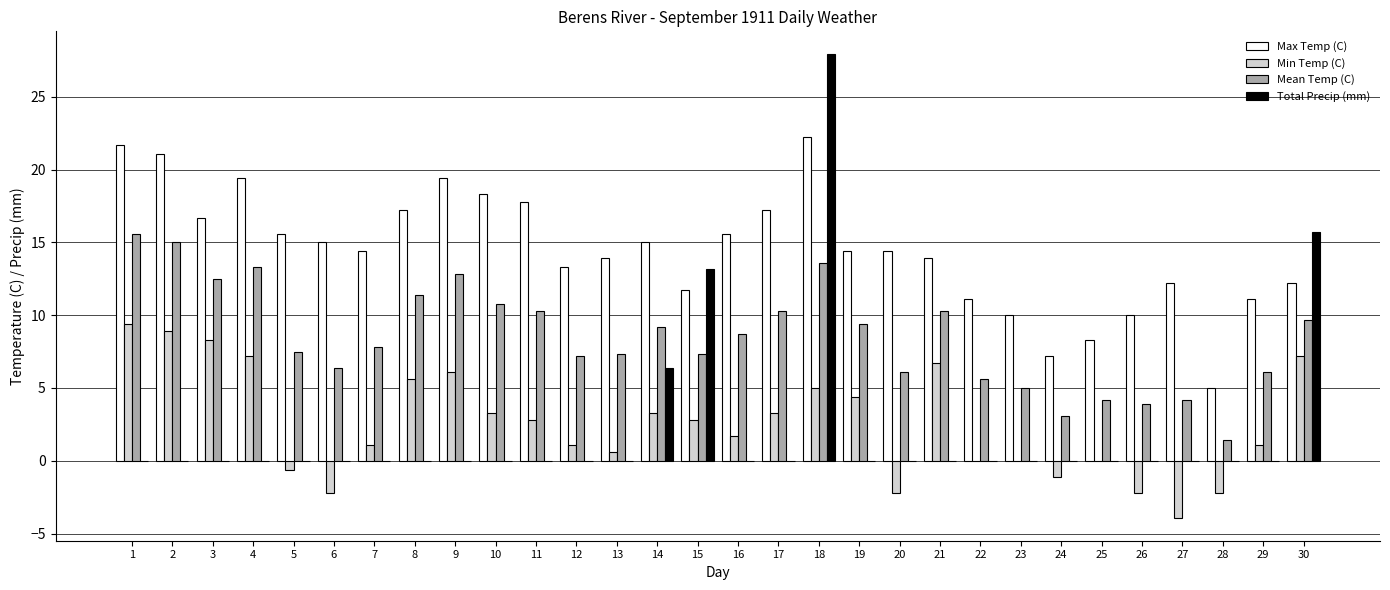

What is the total value across all series at 2?

45.0